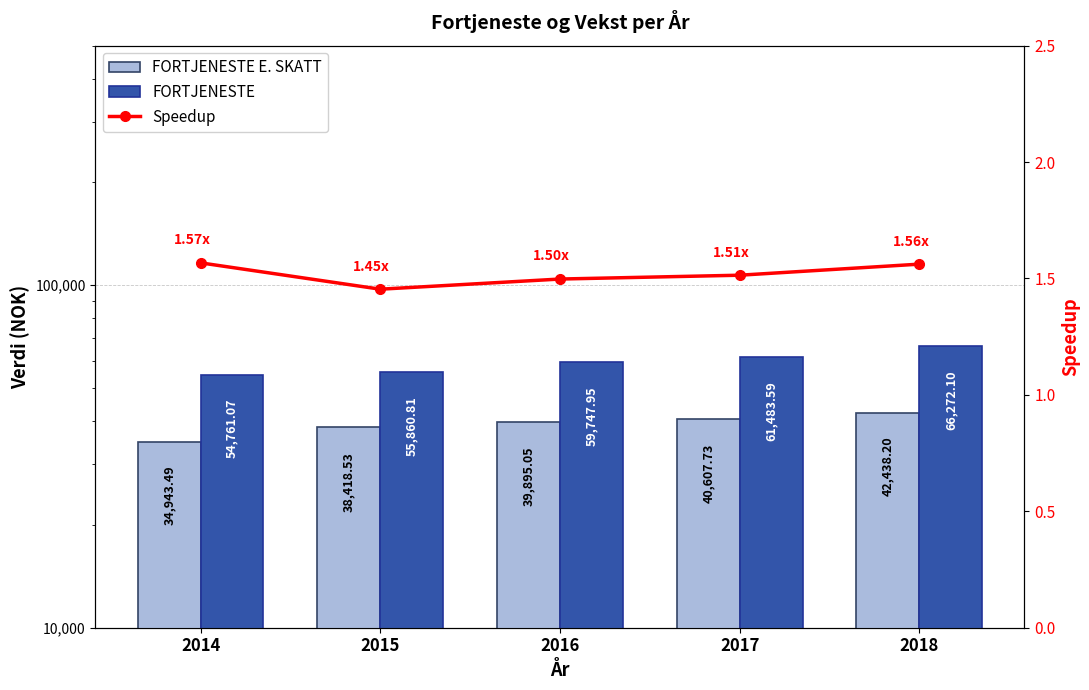

Does the chart contain stacked bars?

No